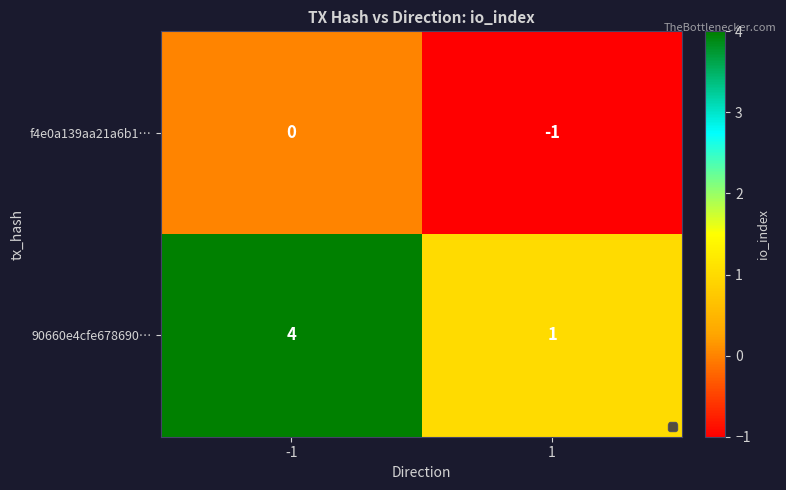

The 90660e4cfe678690… series shows 1 at 1. True or false?

True